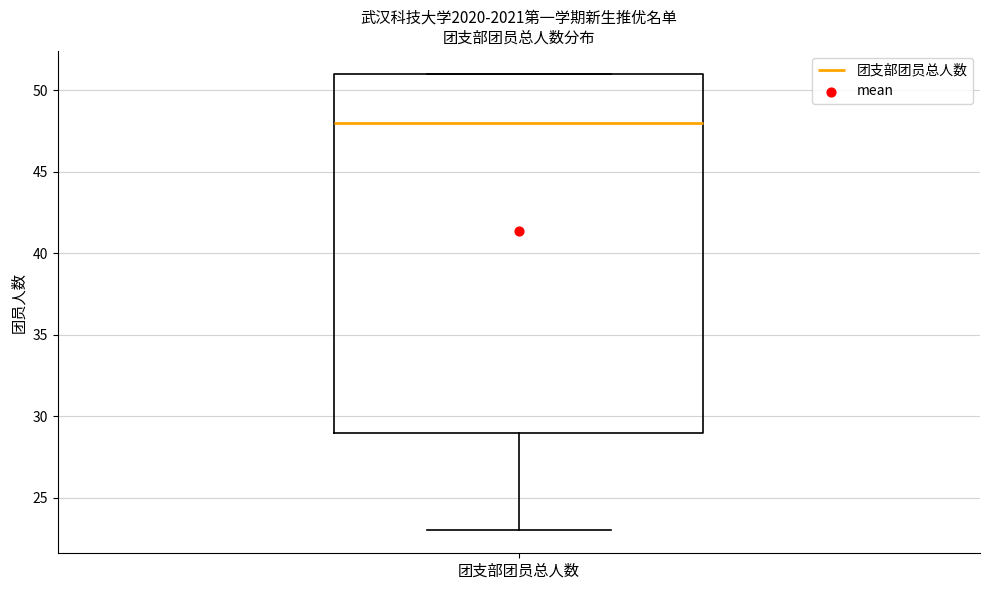

Read this box plot against the y-axis: the position of the median line, the range covered by the box, and the ends of both whiskers. The values are not printed on the chart, so give them approximately, as read against the axis.

median 48, box 29 to 51, whiskers 23 to 51